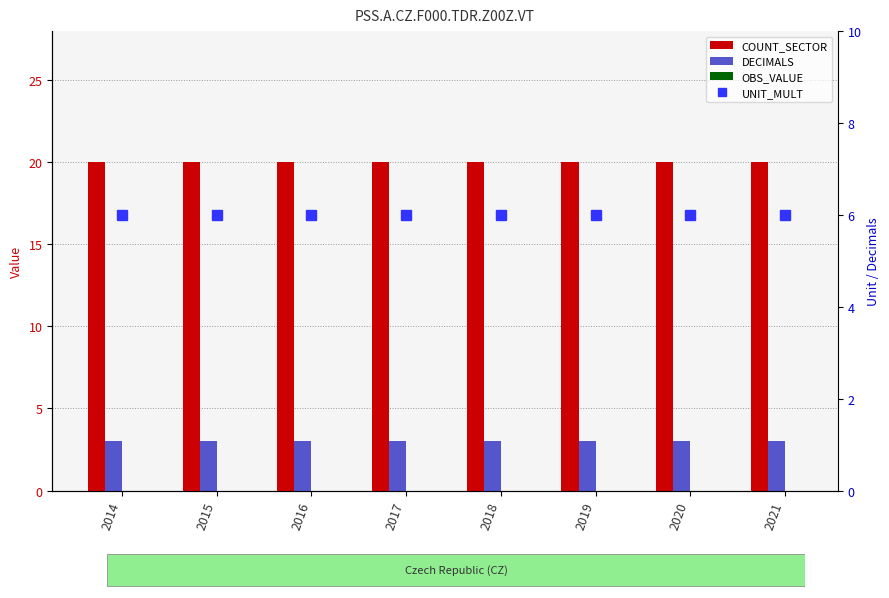

Reading left to right, list all the values displayed in this chart.

COUNT_SECTOR: 20	20	20	20	20	20	20	20
DECIMALS: 3	3	3	3	3	3	3	3
OBS_VALUE: 0	0	0	0	0	0	0	0
UNIT_MULT: 6	6	6	6	6	6	6	6